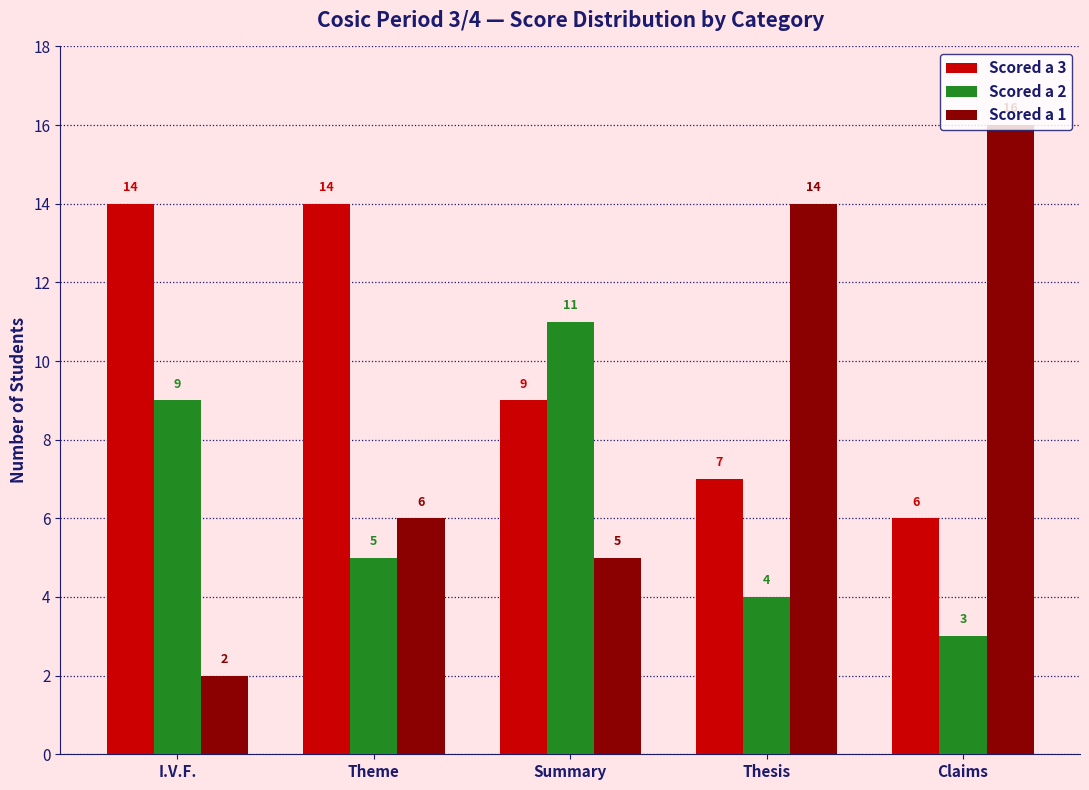

Read the Scored a 1 value at Theme, to the nearest 10.

10